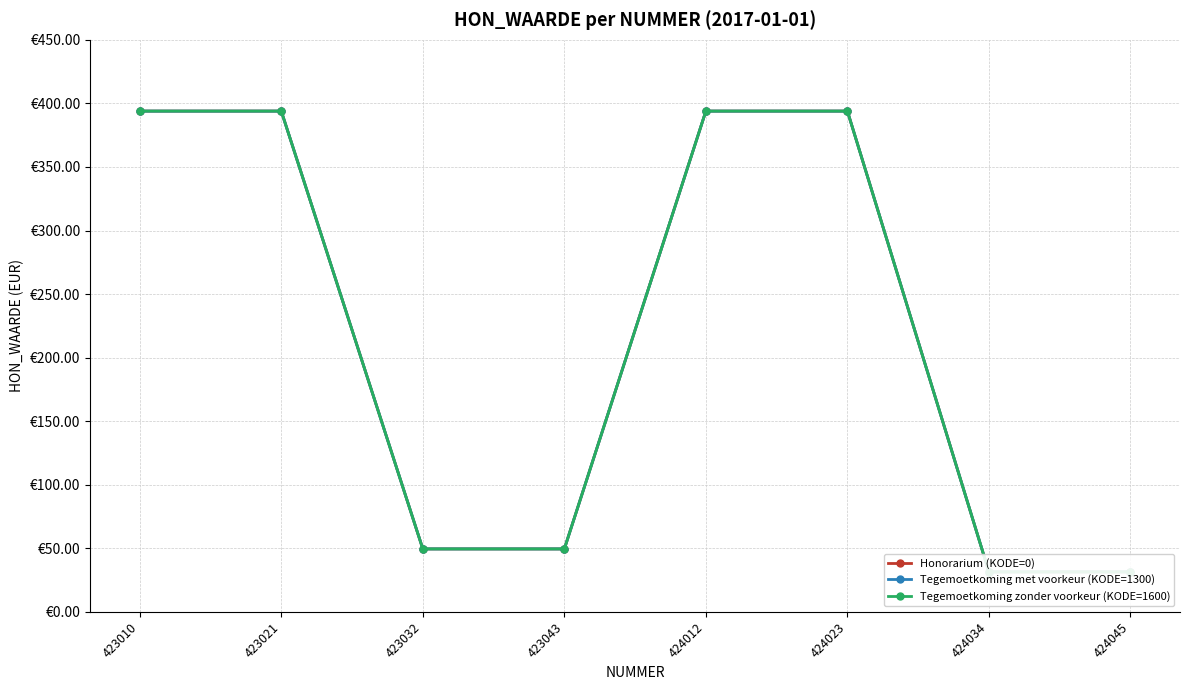

True or false: Tegemoetkoming met voorkeur (KODE=1300) and Tegemoetkoming zonder voorkeur (KODE=1600) cross at least once.

False